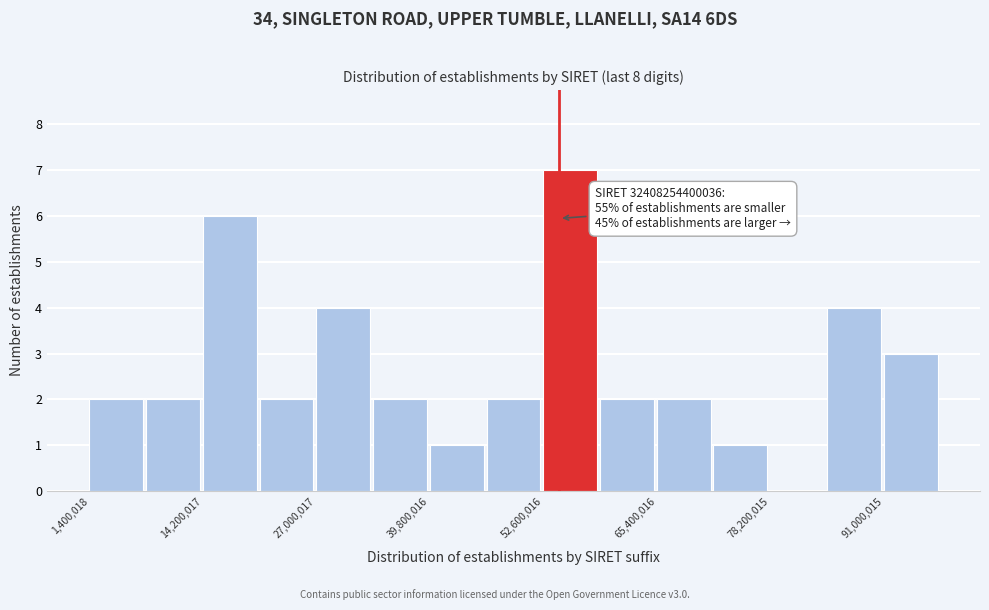

Around what value on the x-axis is the tallest bar? Give the approximate position of its centre, as read against the axis.

56000000